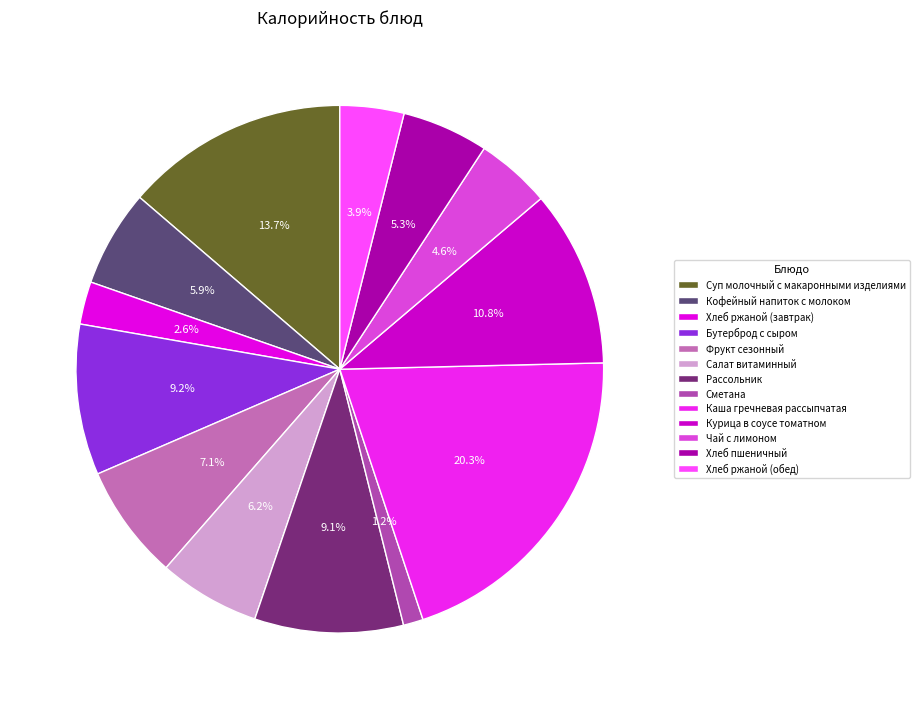

What percentage is the Рассольник slice, to the nearest percent?

9%